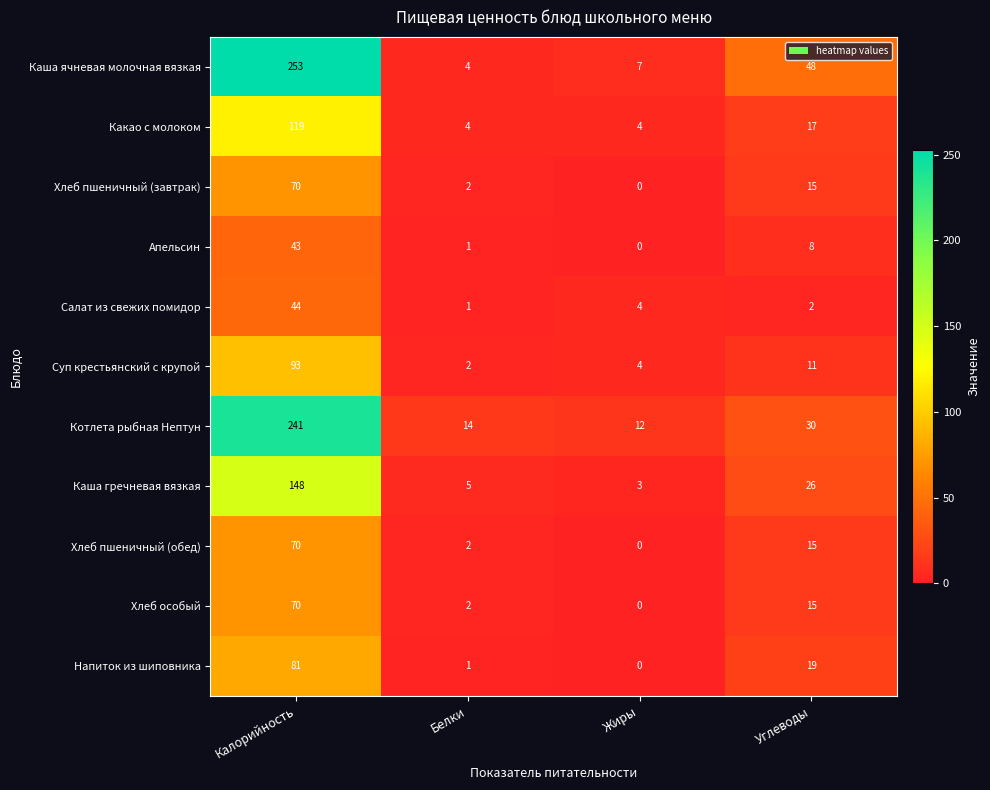

At which category is the sum across all series the highest?

Калорийность